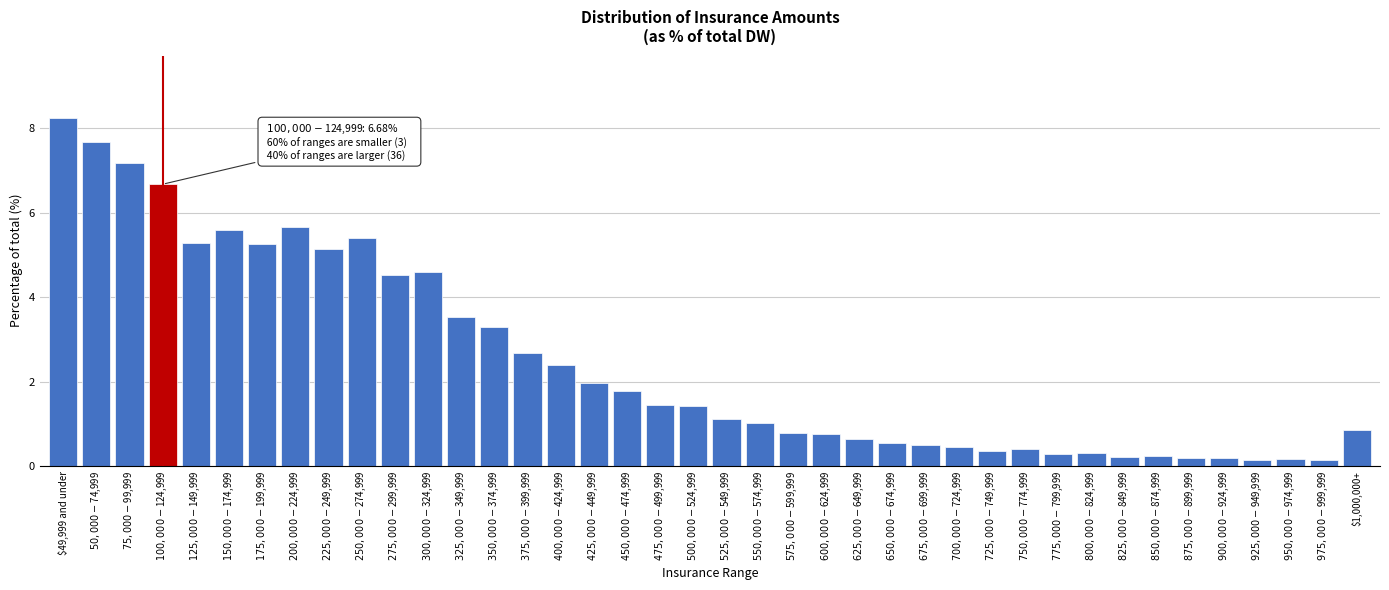

What is the difference between the maximum and minimum values?

8.1